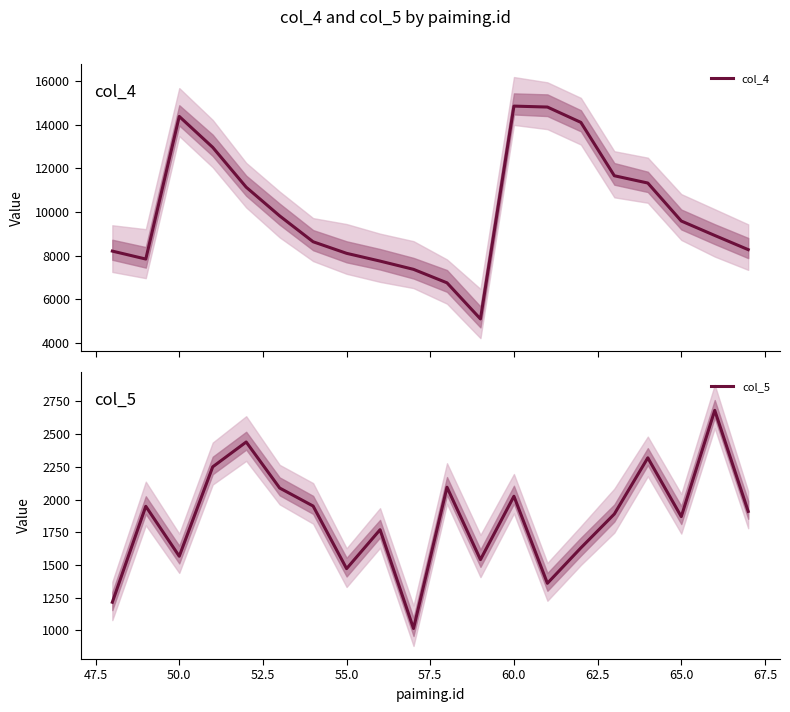

What is the maximum value shown in the chart?

14851